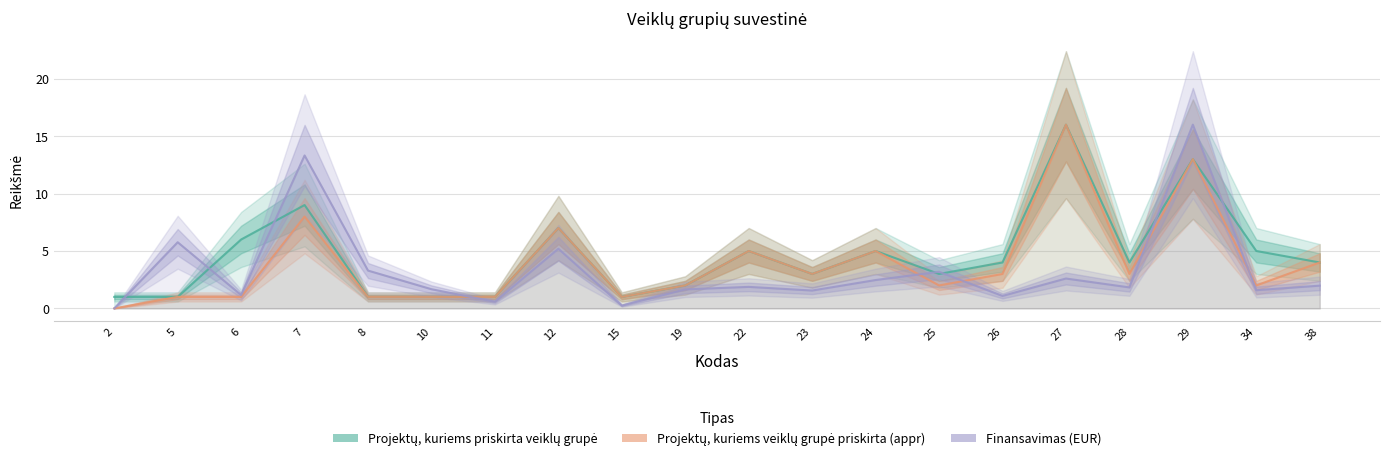

Between which two adjacent categories do Finansavimas (EUR) and Projektų, kuriems veiklų grupė priskirta (appr) first intersect?

10 and 11